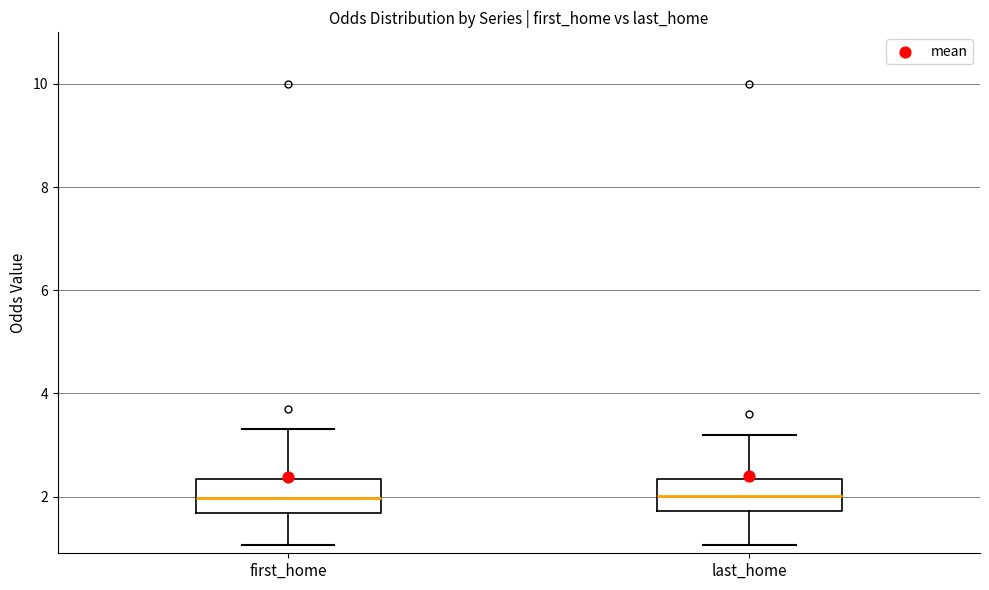

Reading left to right, transcribe this box plot: for each box, give where its median line is, the range the box spans, and where its two whiskers end, as read against the y-axis. The values are not printed on the chart, so give them approximately, as read against the axis.

first_home: median 2.0, box 1.6 to 2.4, whiskers 1.0 to 3.4
last_home: median 2.0, box 1.8 to 2.4, whiskers 1.0 to 3.2